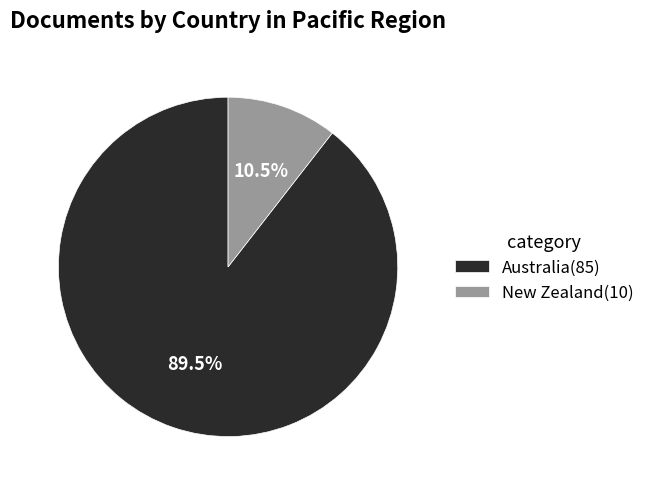

To the nearest percent, what is the difference between the New Zealand and Australia slice percentages?

79%